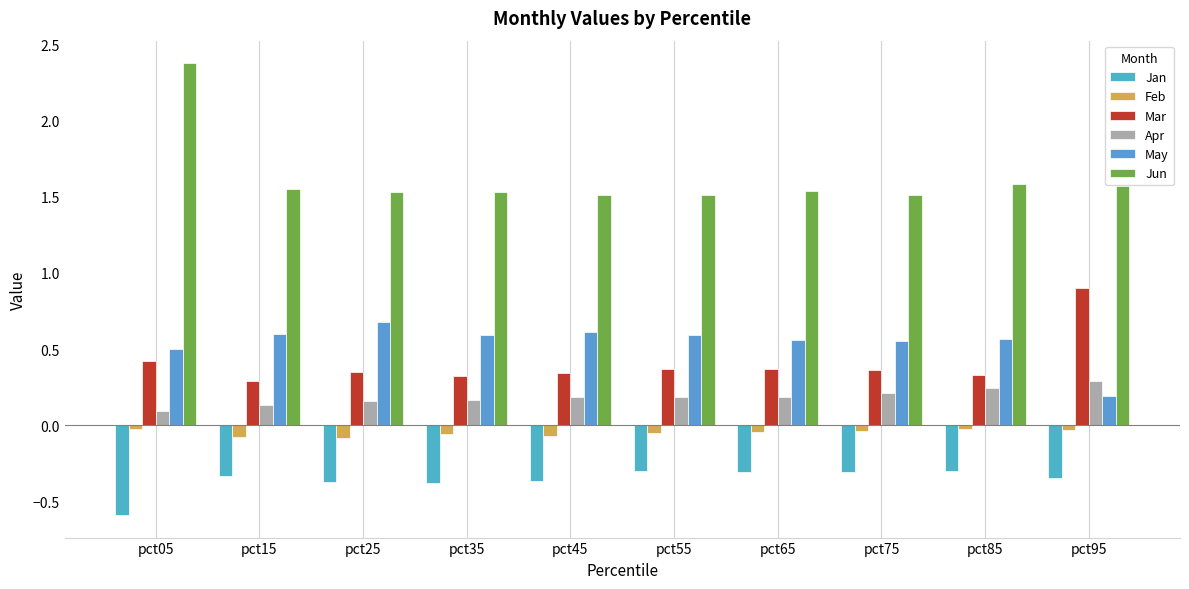

How many groups of bars are there?

10